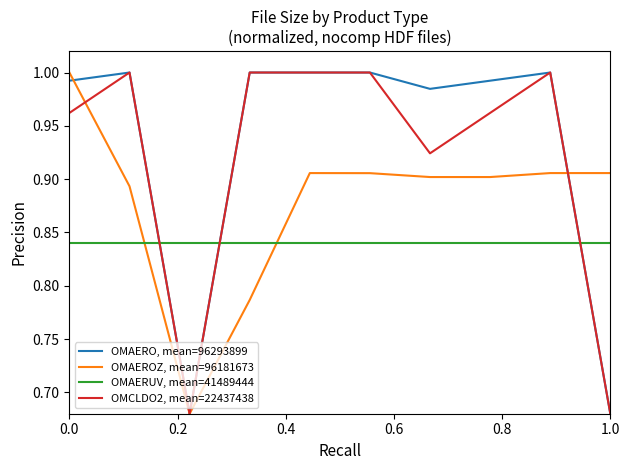

True or false: OMAEROZ, mean=96181673 and OMAERUV, mean=41489444 cross at least once.

True